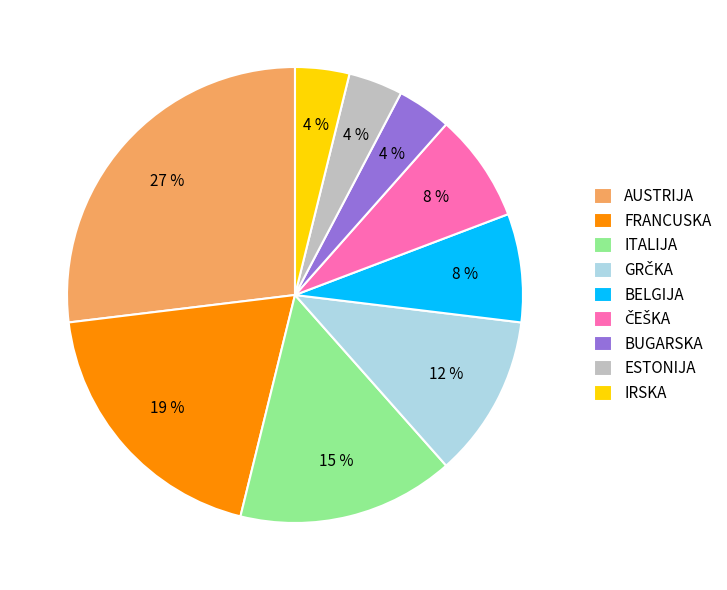

Does any single category account for the majority?

No